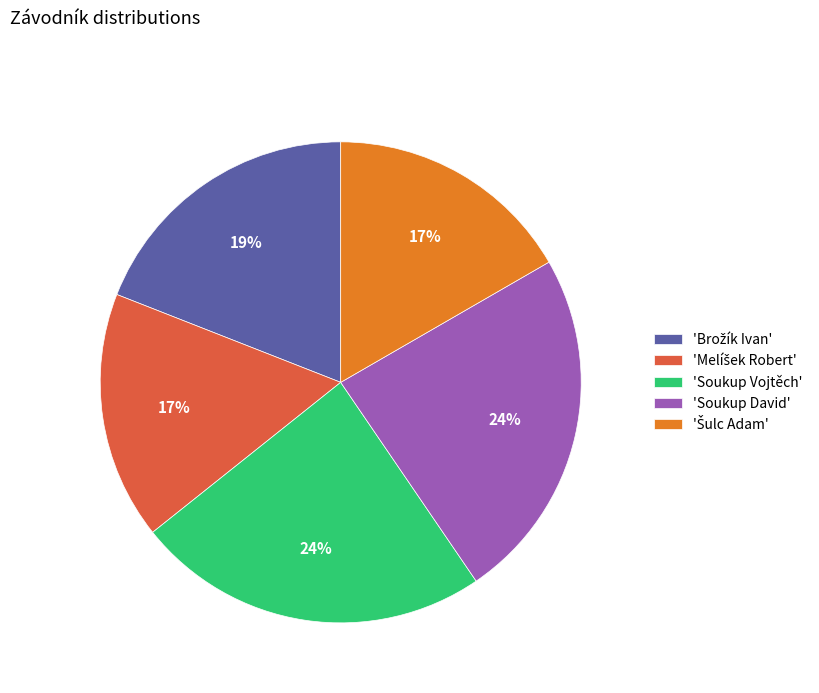

Does any single category account for the majority?

No